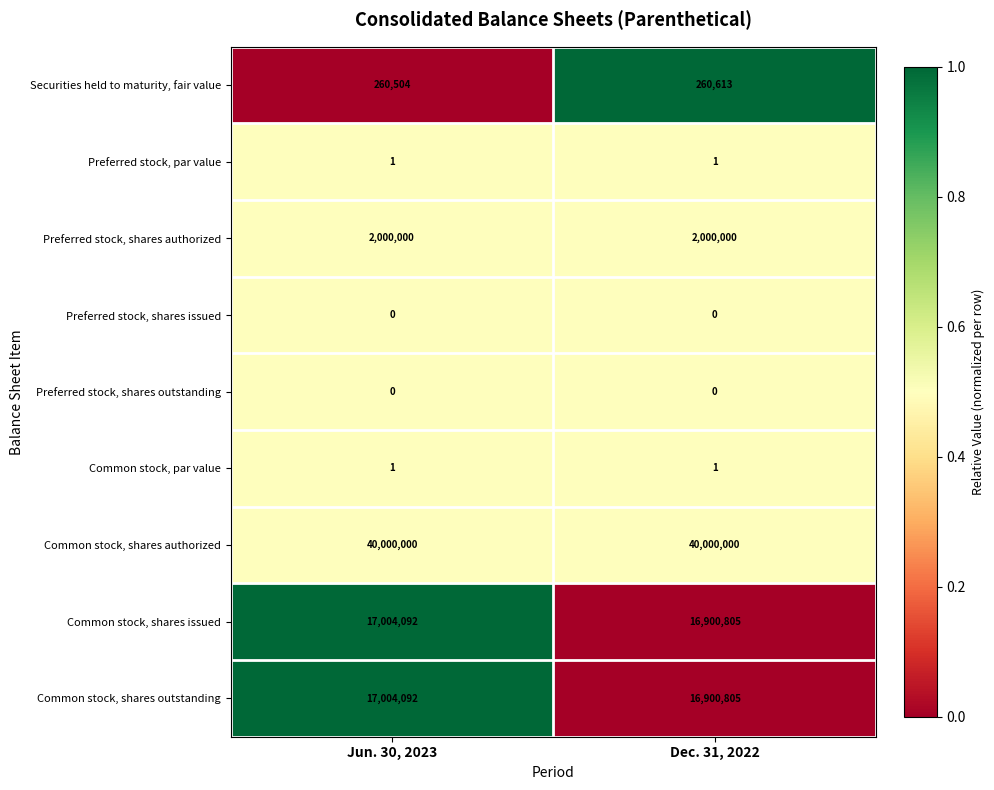

Reading left to right, extract all data points from this chart.

Securities held to maturity, fair value: 260504	260613
Preferred stock, par value: 1	1
Preferred stock, shares authorized: 2000000	2000000
Preferred stock, shares issued: 0	0
Preferred stock, shares outstanding: 0	0
Common stock, par value: 1	1
Common stock, shares authorized: 40000000	40000000
Common stock, shares issued: 17004092	16900805
Common stock, shares outstanding: 17004092	16900805